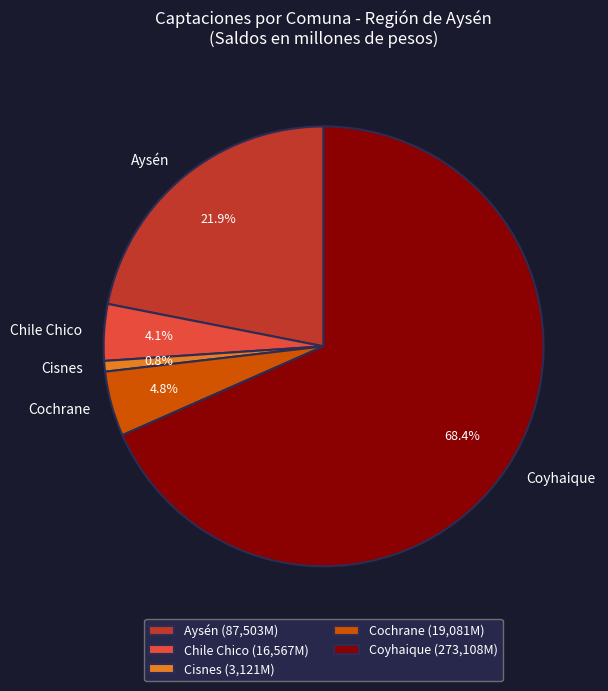

What percentage is the Cochrane slice, to the nearest percent?

5%